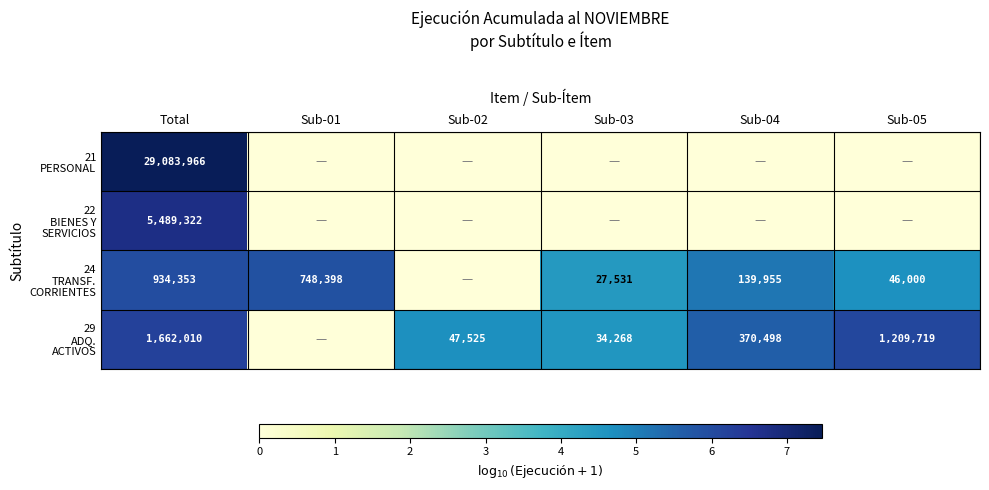

What is the difference between the maximum and second lowest values in the 22 BIENES Y SERVICIOS series?

6.7